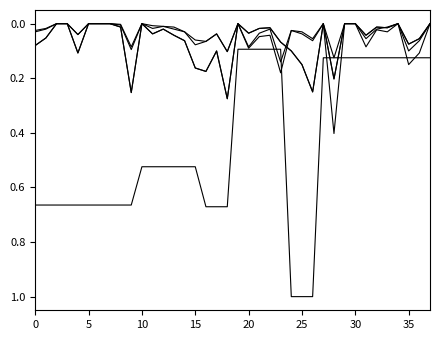

Is this an area chart (filled region under the line)?

No